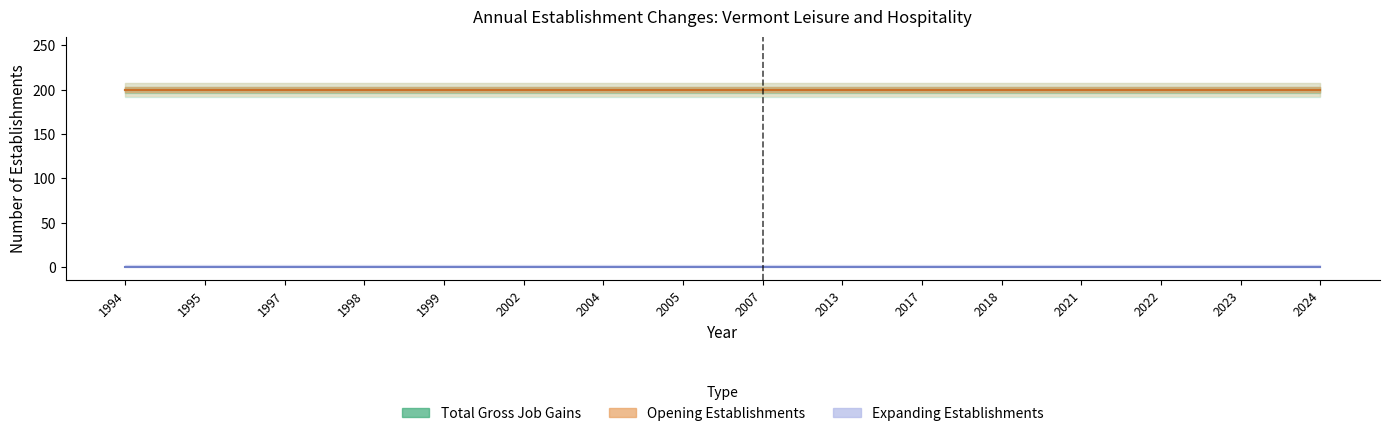

True or false: Expanding Establishments and Opening Establishments cross at least once.

False